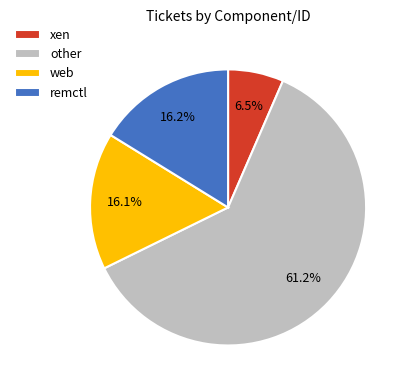

Is there a majority slice in this chart?

Yes